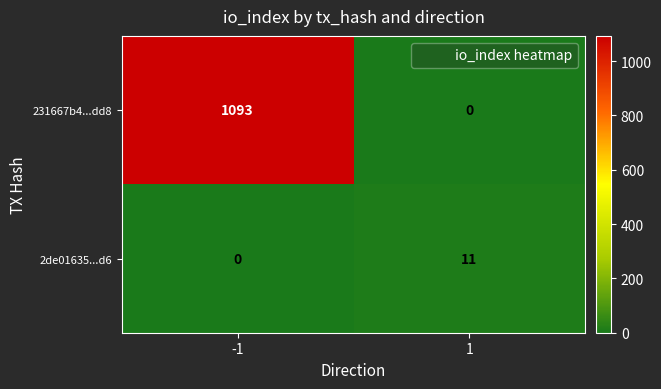

Is the value of 2de01635...d6 at 1 greater than the value of 231667b4...dd8 at 1?

Yes